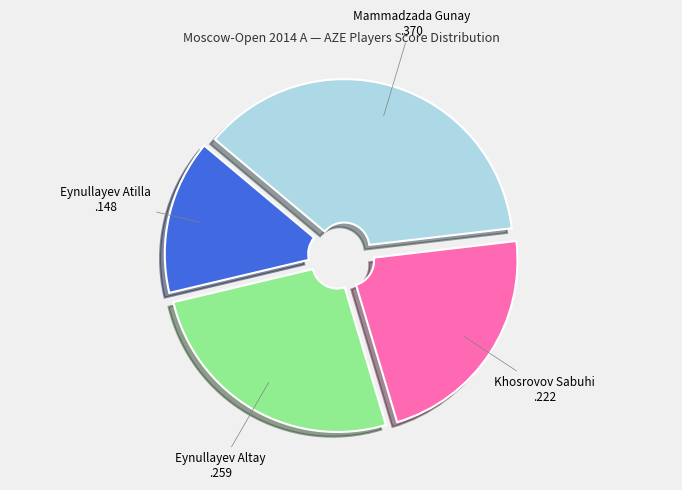

Is it true that Eynullayev Atilla is 15% of the pie?

True